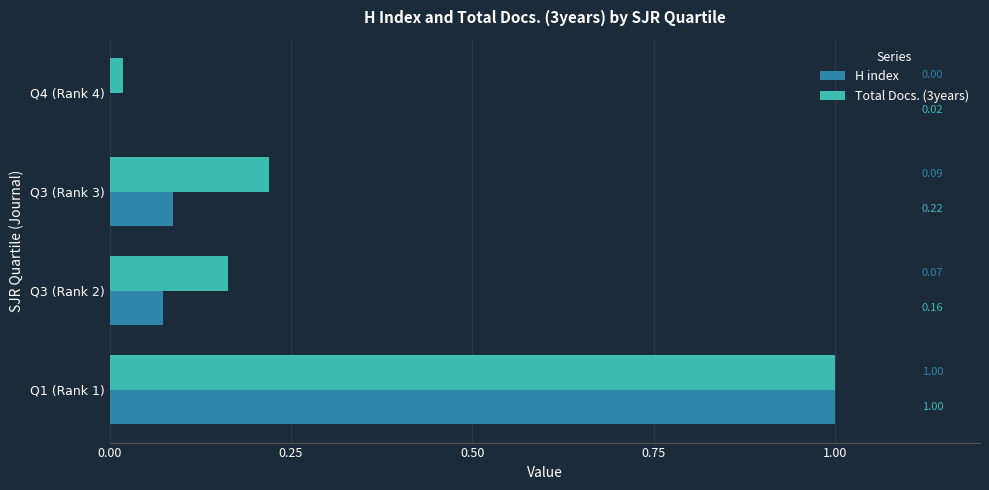

Is the value of Total Docs. (3years) at Q3 (Rank 3) greater than the value of H index at Q3 (Rank 2)?

Yes